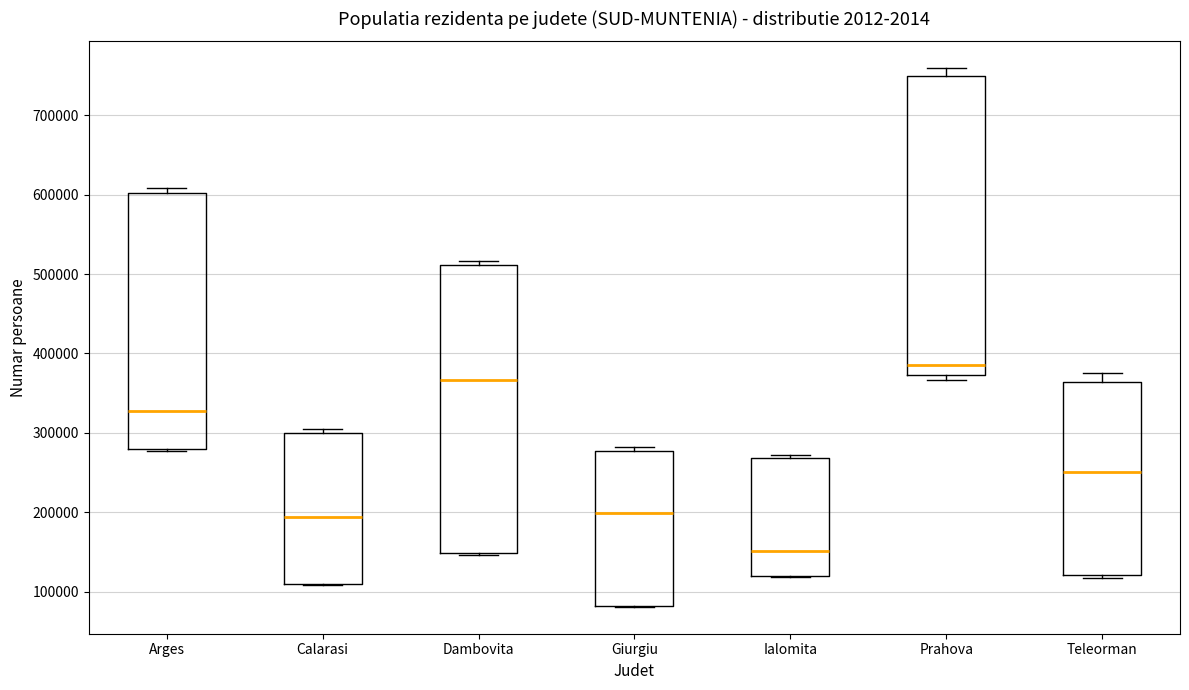

Reading left to right, transcribe this box plot: for each box, give where its median line is, the range the box spans, and where its two whiskers end, as read against the y-axis. The values are not printed on the chart, so give them approximately, as read against the axis.

Arges: median 330000, box 280000 to 600000, whiskers 280000 (just below the box's lower edge) to 610000
Calarasi: median 190000, box 110000 to 300000, whiskers 110000 to 300000 (just above the box's upper edge)
Dambovita: median 370000, box 150000 to 510000, whiskers 150000 to 520000
Giurgiu: median 200000, box 80000 to 280000, whiskers 80000 to 280000 (just above the box's upper edge)
Ialomita: median 150000, box 120000 to 270000, whiskers 120000 to 270000 (just above the box's upper edge)
Prahova: median 380000, box 370000 to 750000, whiskers 370000 (just below the box's lower edge) to 760000
Teleorman: median 250000, box 120000 to 360000, whiskers 120000 (just below the box's lower edge) to 380000